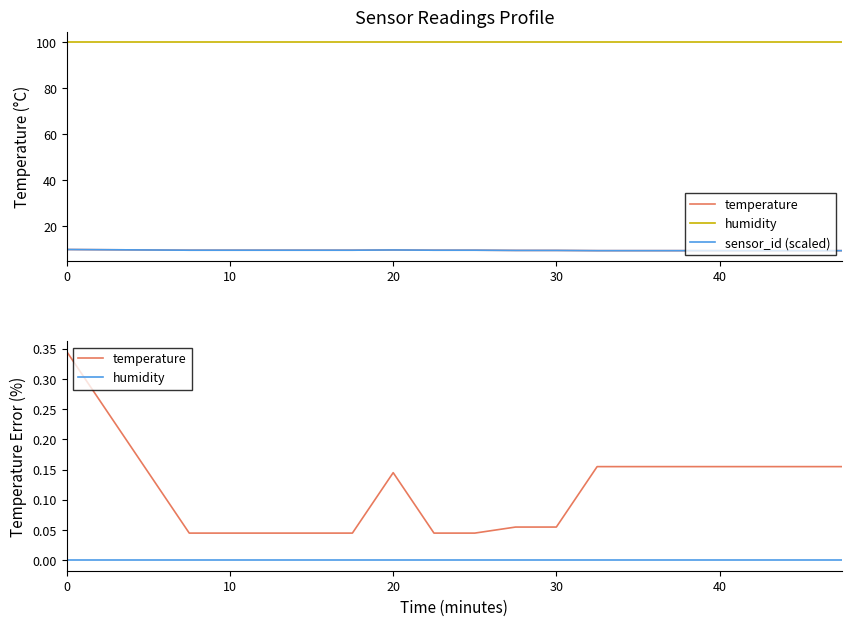

Reading left to right, what are all the values shown in this chart?

temperature: 0.3	0.2	0.1	0.0	0.0	0.0	0.0	0.0	0.1	0.0	0.0	0.1	0.1	0.2	0.2	0.2	0.2	0.2	0.2	0.2
humidity: 0.0	0.0	0.0	0.0	0.0	0.0	0.0	0.0	0.0	0.0	0.0	0.0	0.0	0.0	0.0	0.0	0.0	0.0	0.0	0.0
sensor_id (scaled): 9.9	9.8	9.7	9.6	9.6	9.6	9.6	9.6	9.7	9.6	9.6	9.5	9.5	9.4	9.4	9.4	9.4	9.4	9.4	9.4